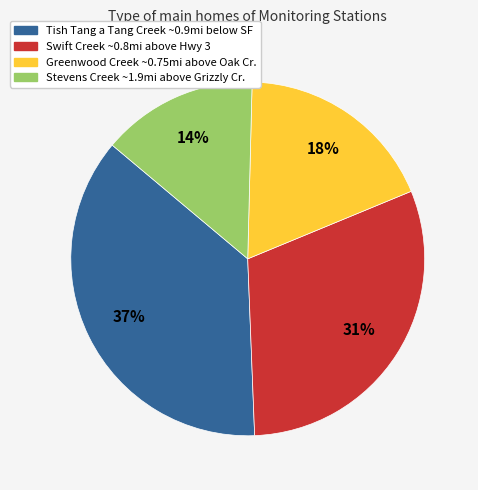

Combined, do Stevens Creek ~1.9mi above Grizzly Cr. and Greenwood Creek ~0.75mi above Oak Cr. account for over 50%?

No